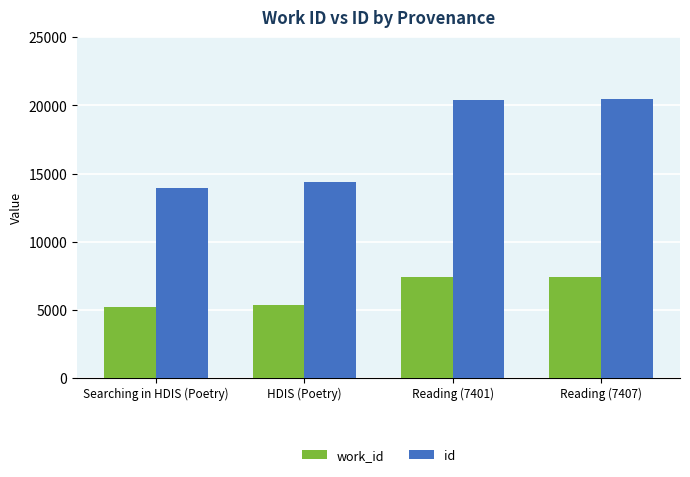

What is the total value across all series at HDIS (Poetry)?

19770